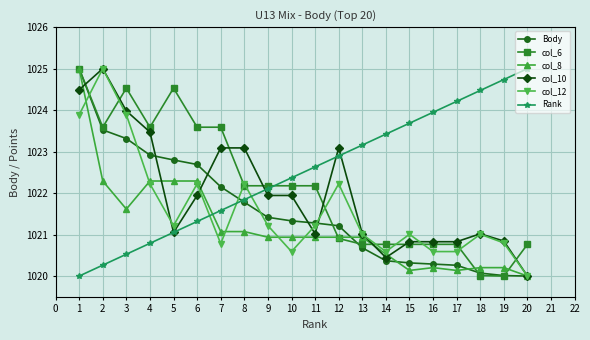

Which series changed the most between 5 and 12?

col_6